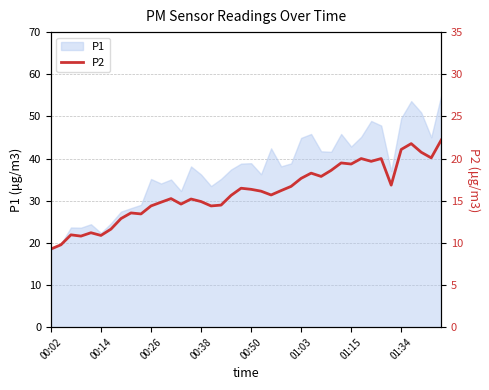

How many points are higher than both their immediate neighbors (excluding endpoints)?

11